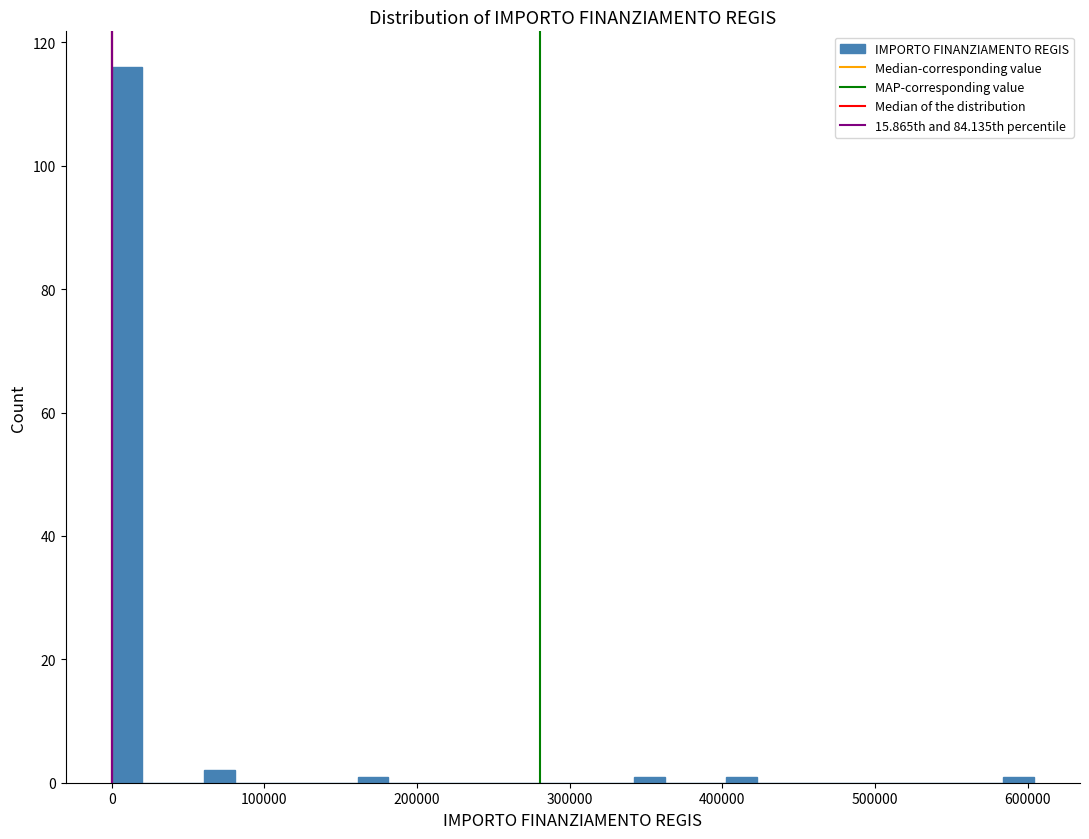

Around what value on the x-axis is the tallest bar? Give the approximate position of its centre, as read against the axis.

10000